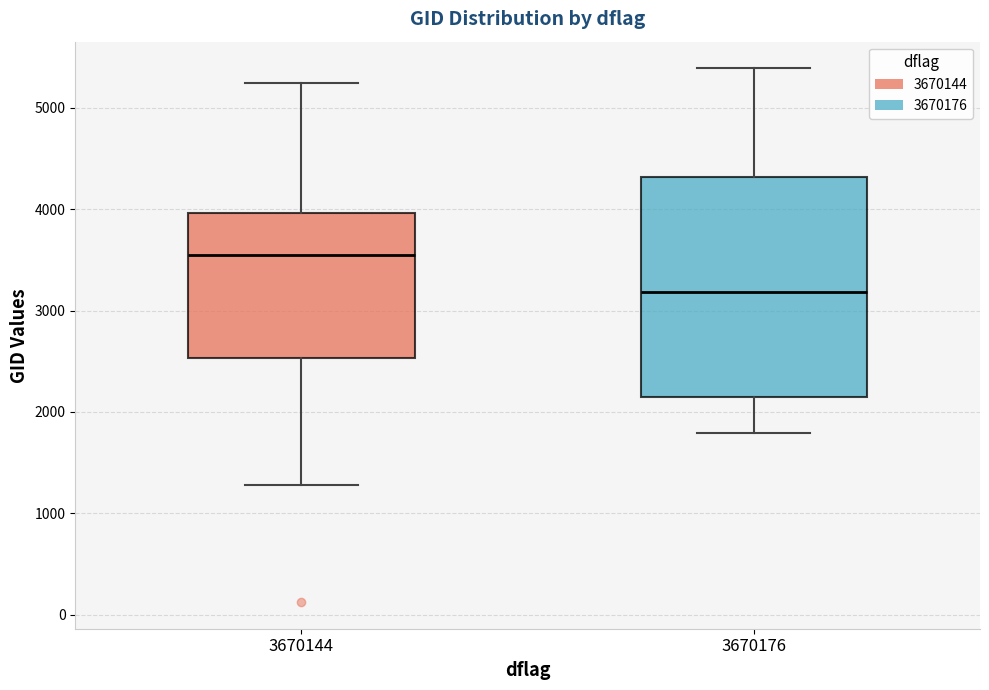

Which box has the highest median line?

3670144